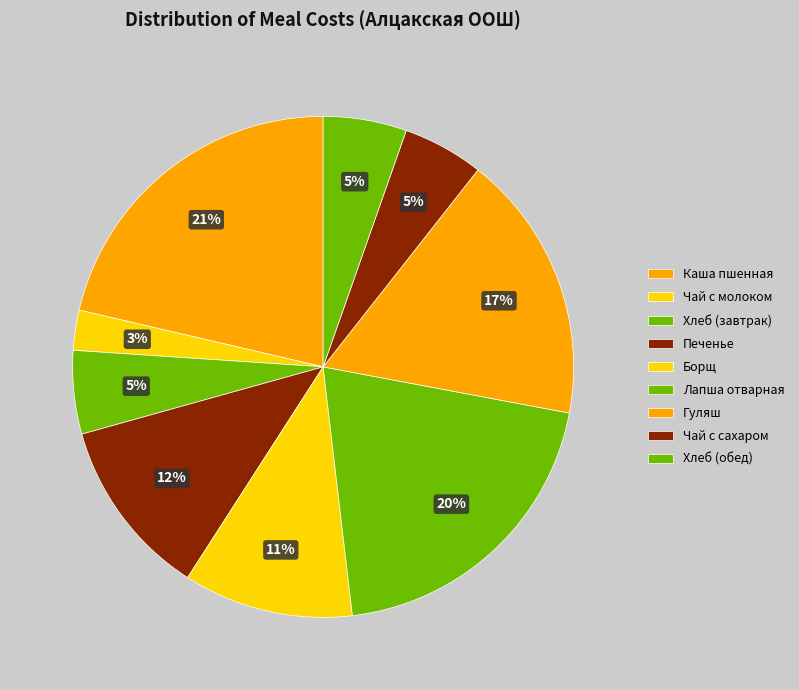

Count the number of slices in the pie.

9